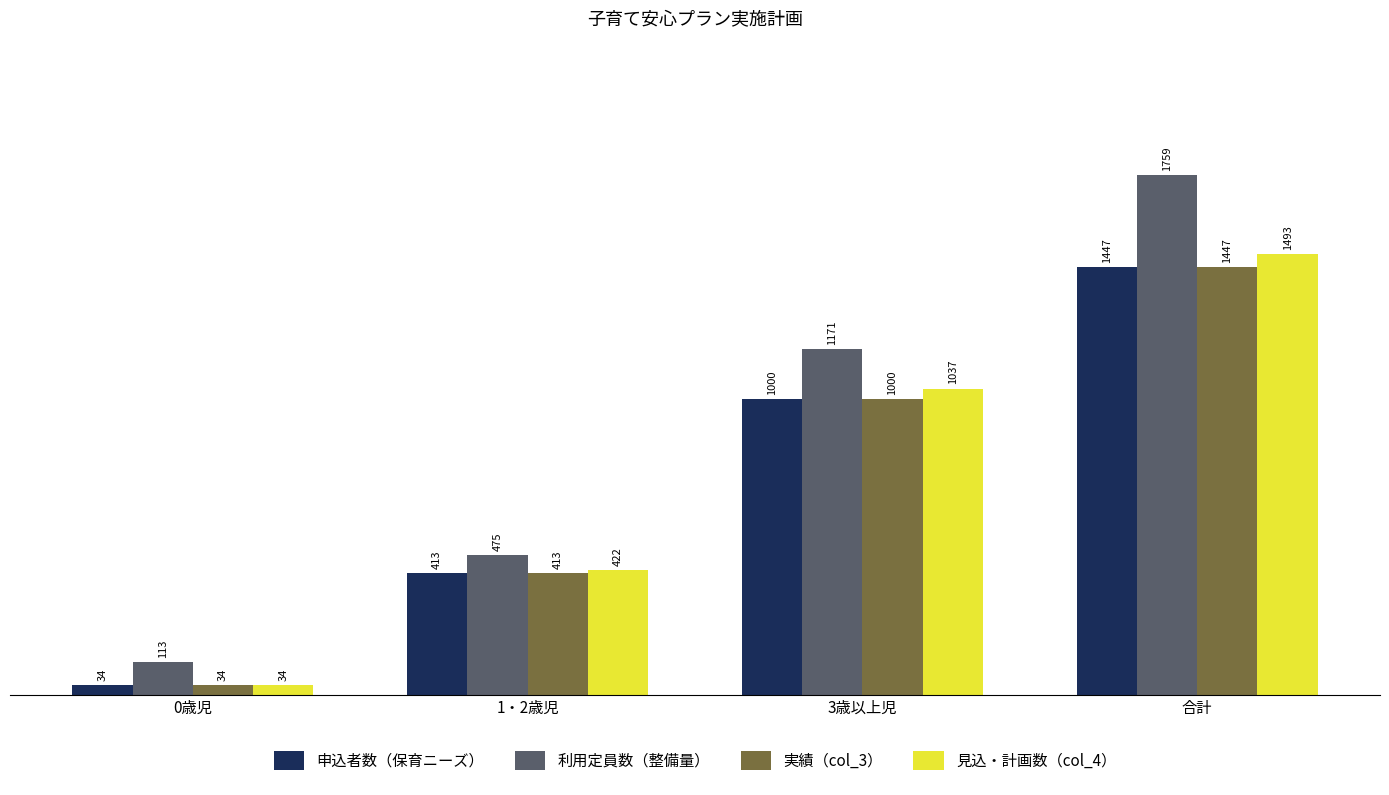

What is the label of the 1st bar from the right?

合計